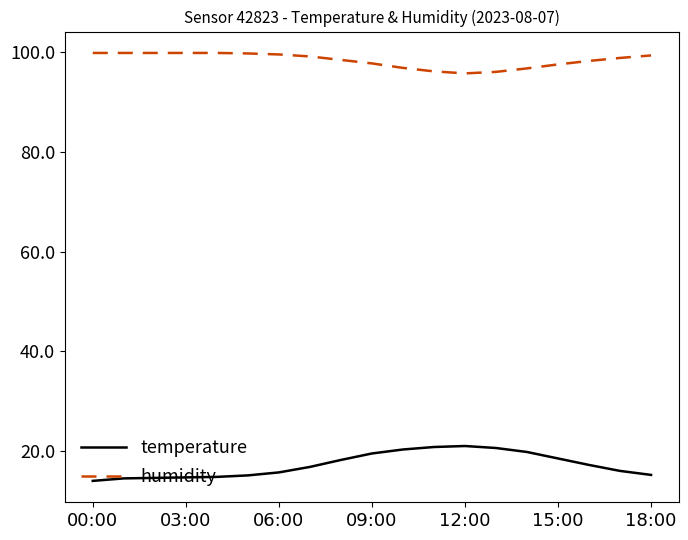

True or false: temperature and humidity cross at least once.

False